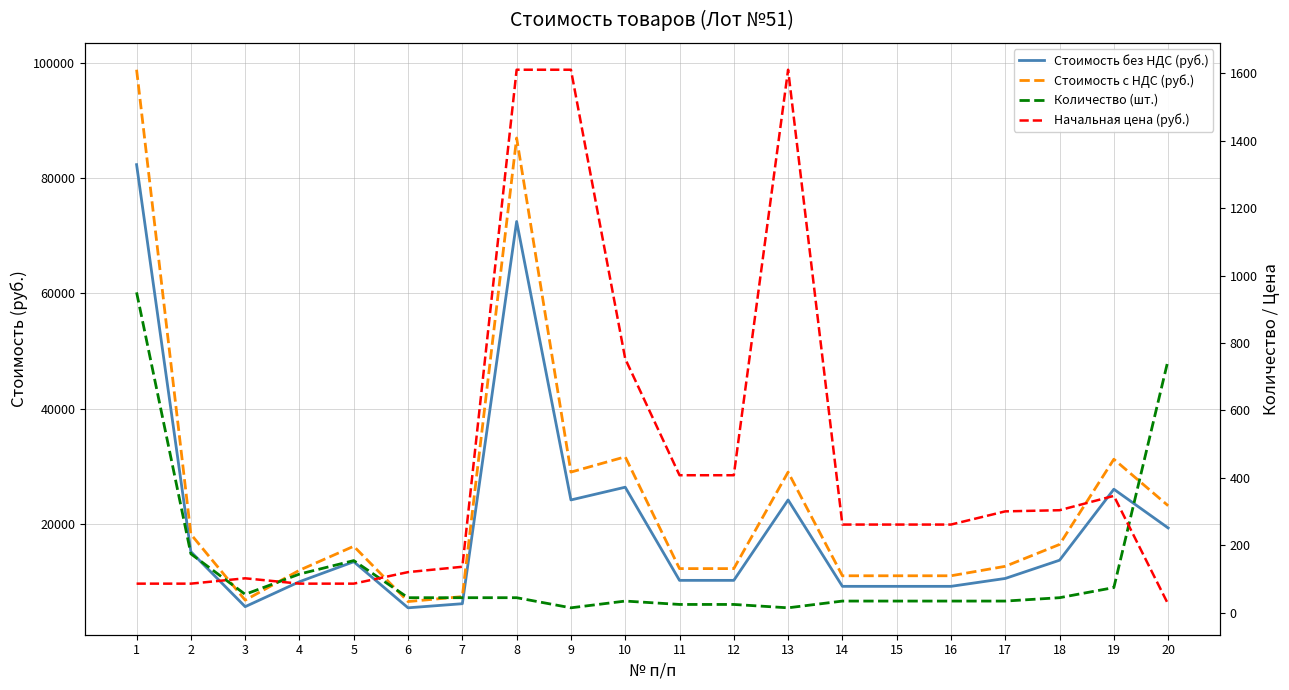

What is the maximum value for Стоимость с НДС (руб.)?

98781.0